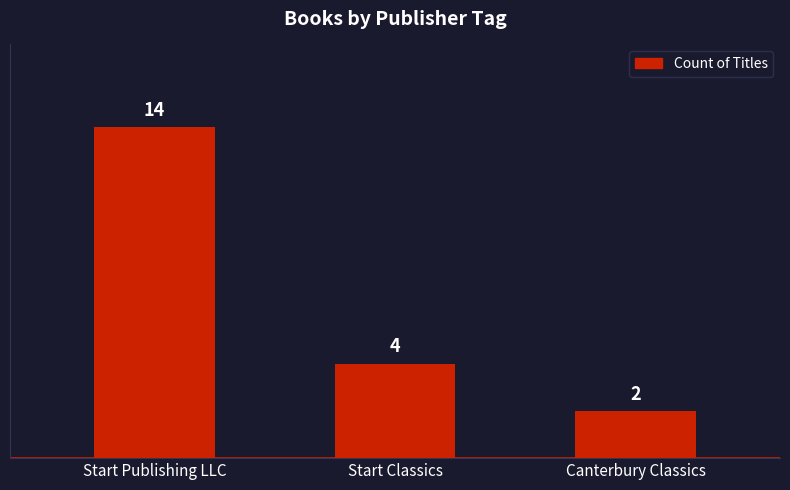

Are the bars horizontal?

No